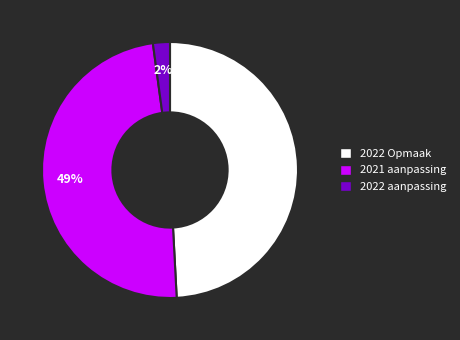

To the nearest percent, what is the average slice percentage?

33%